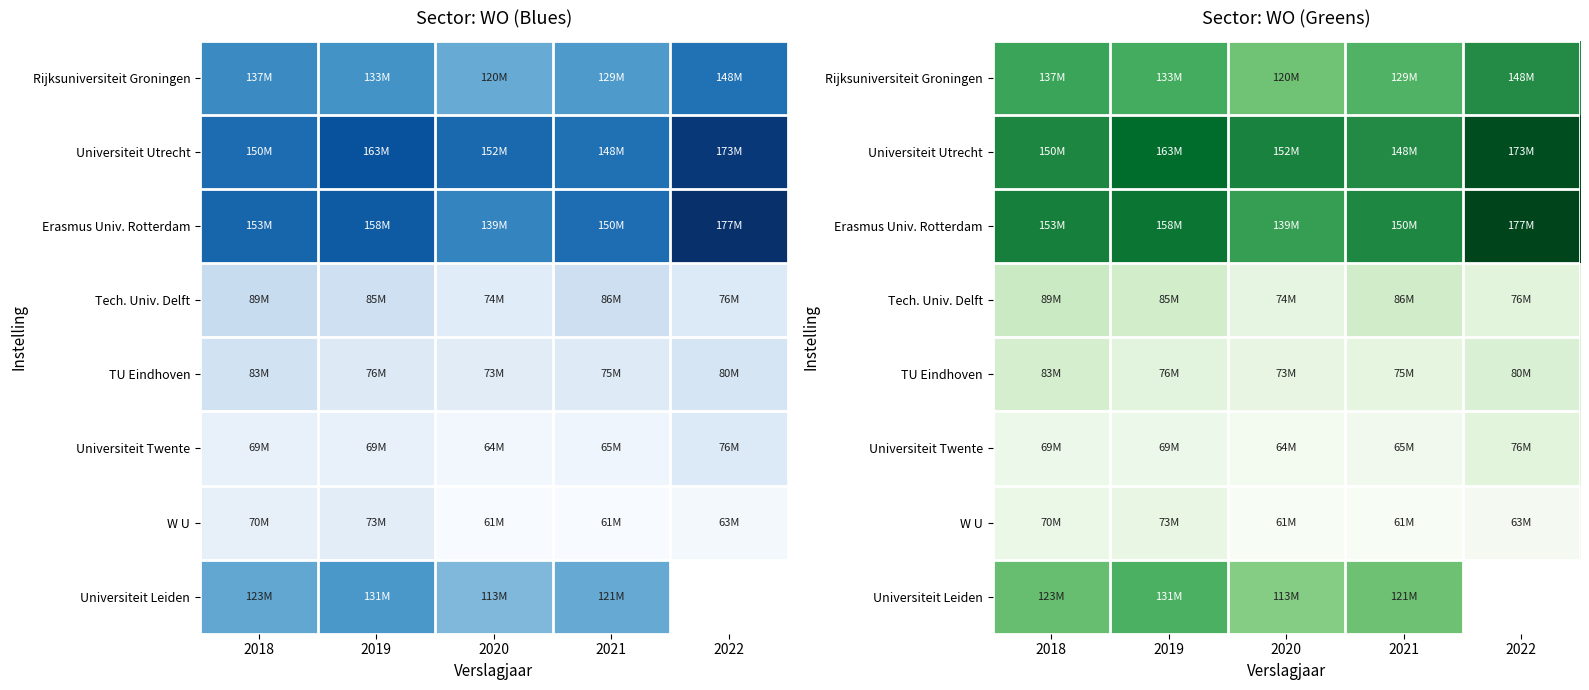

What is the smallest value displayed?

60567000.0